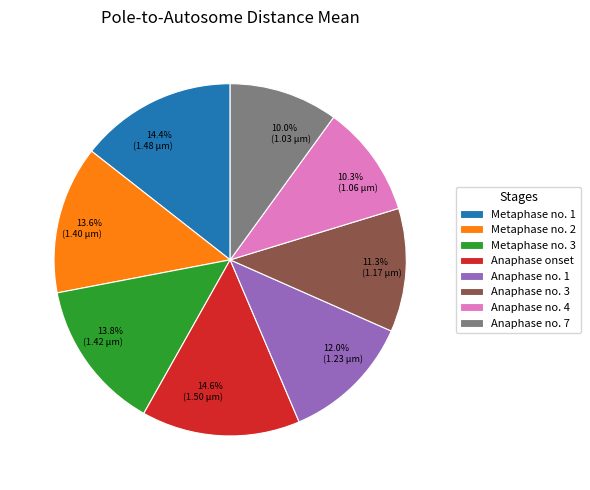

What percentage is the Anaphase no. 4 slice, to the nearest percent?

10%